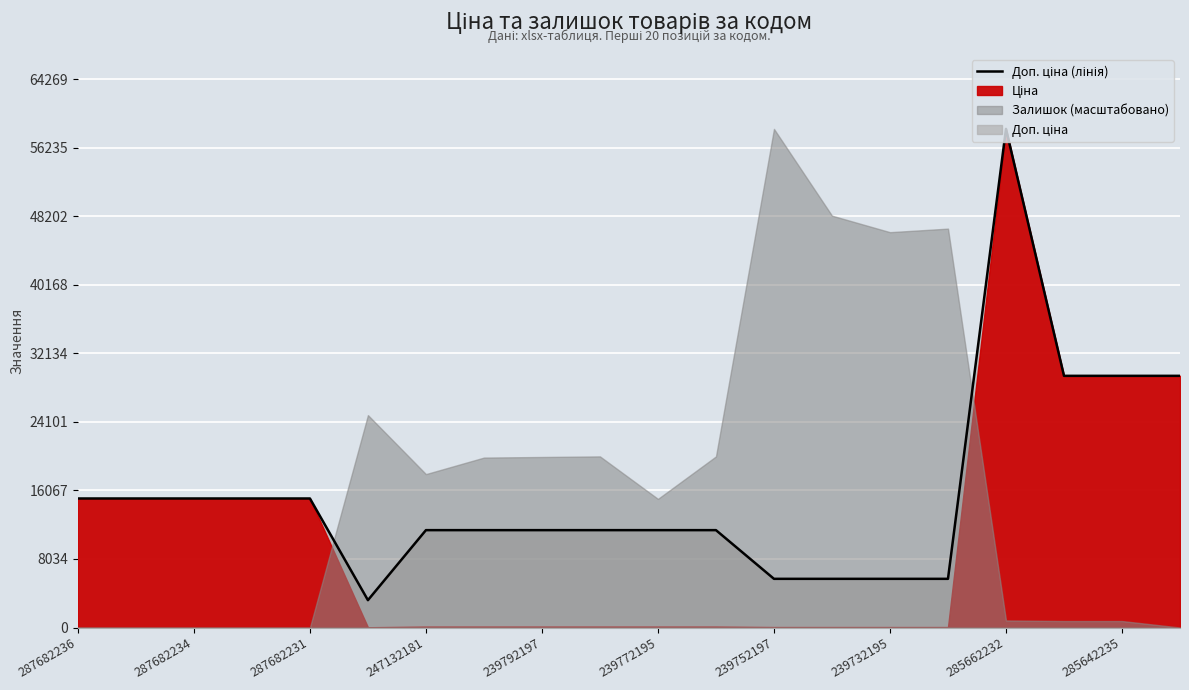

What is the sum of all values?

316986.0